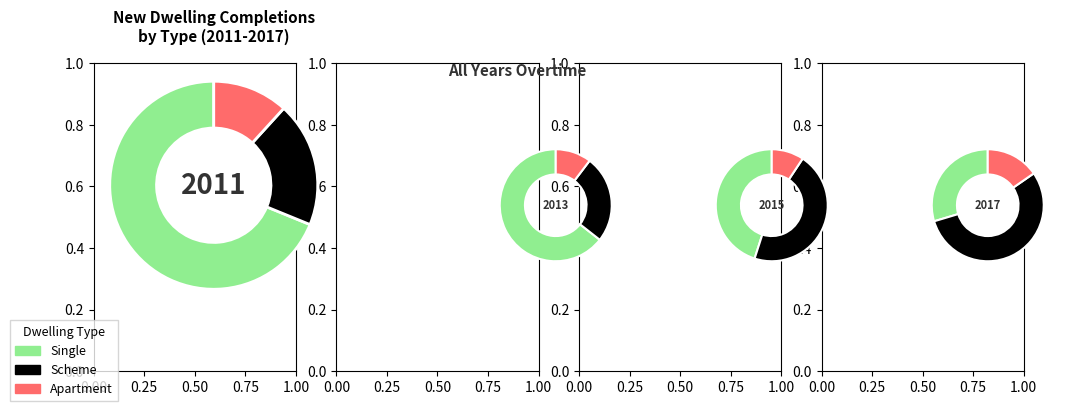

To the nearest percent, what portion does Single represent?

69%